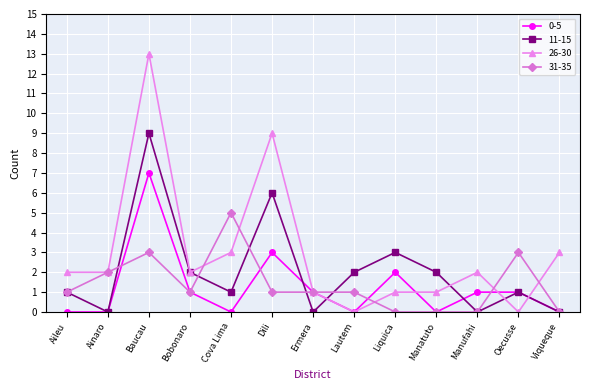

What is the average value of the 31-35 series?

1